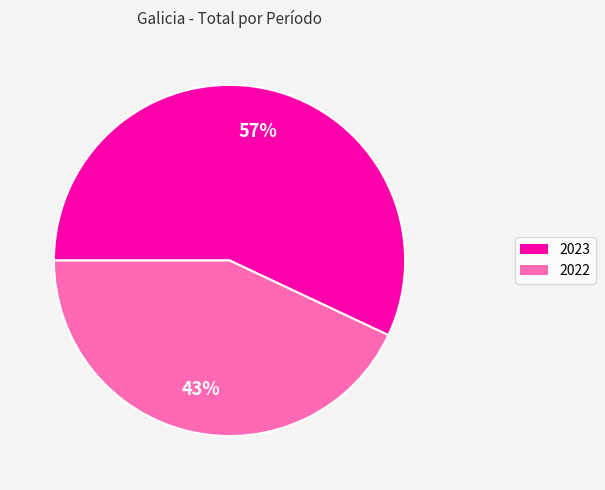

Is it true that 2022 is 52% of the pie?

False